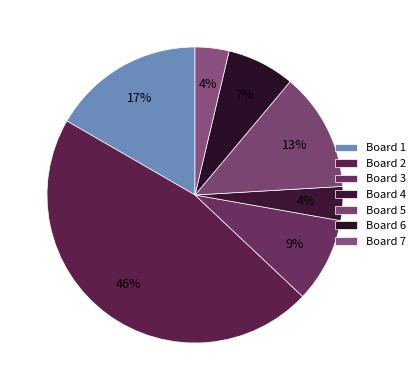

Is there a majority slice in this chart?

No